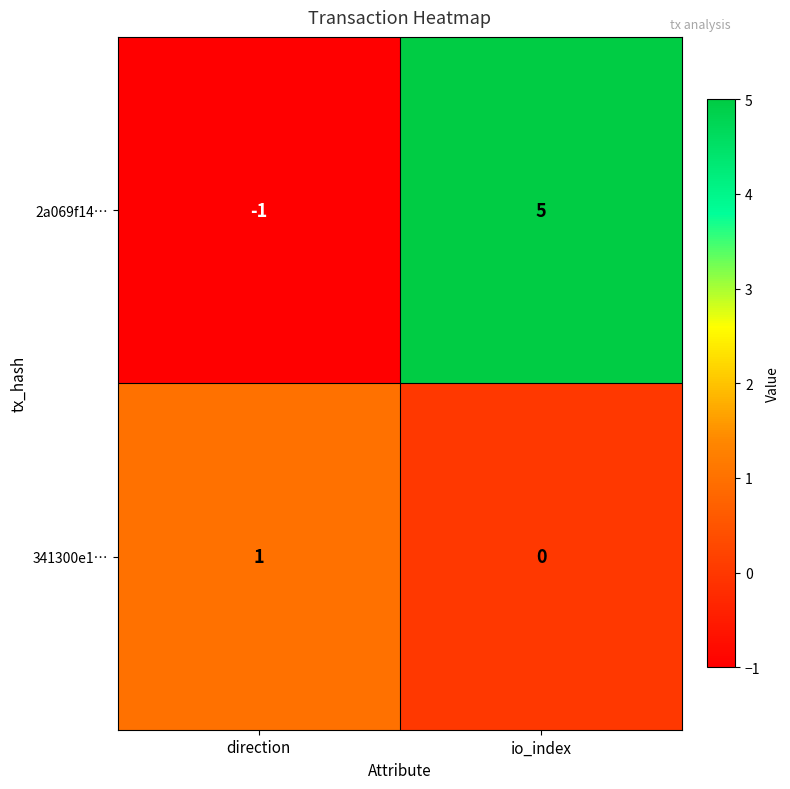

At which label is 2a069f14… closest to 2?

direction